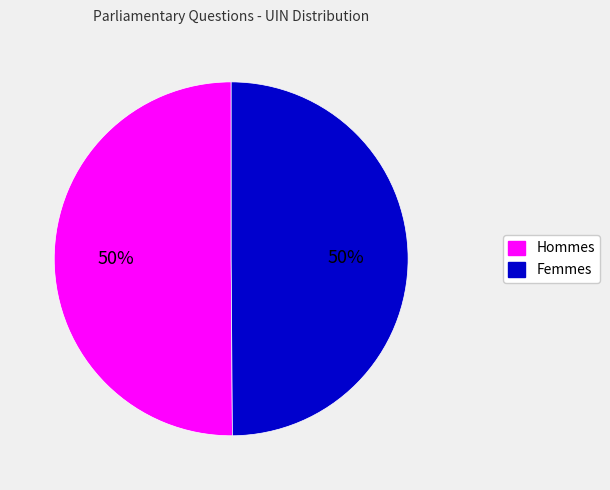

To the nearest percent, what percentage of the pie is Hommes?

50%